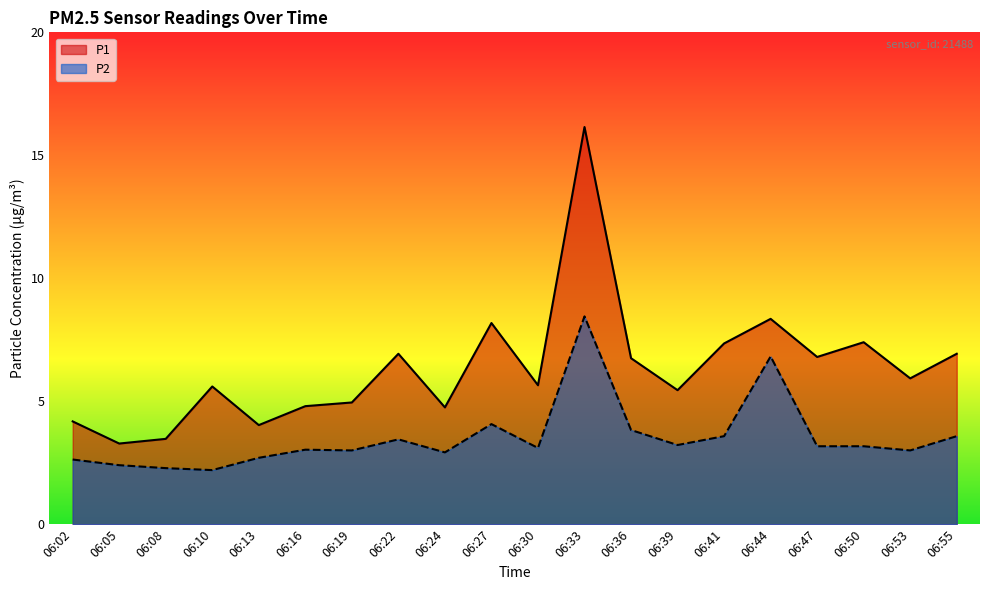

What is the value of the P1 point at the 16th from the left?

8.3